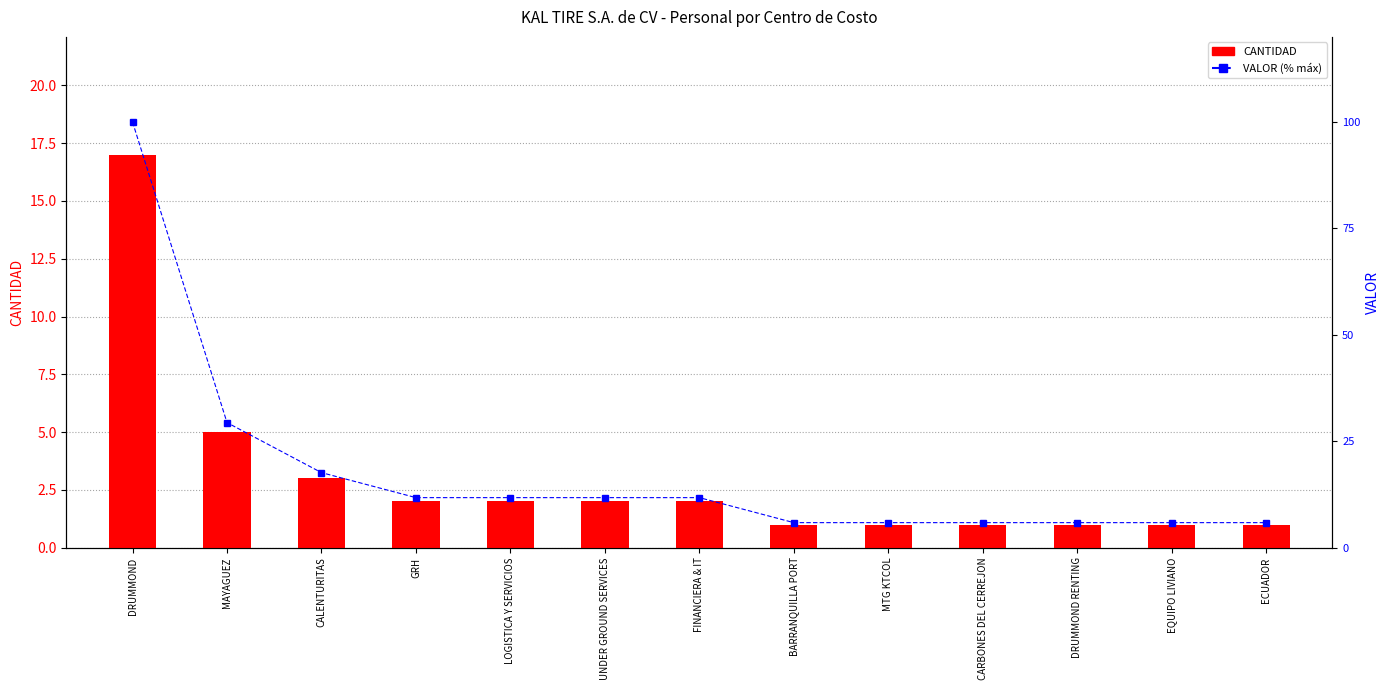

Count the number of categories in the chart.

13